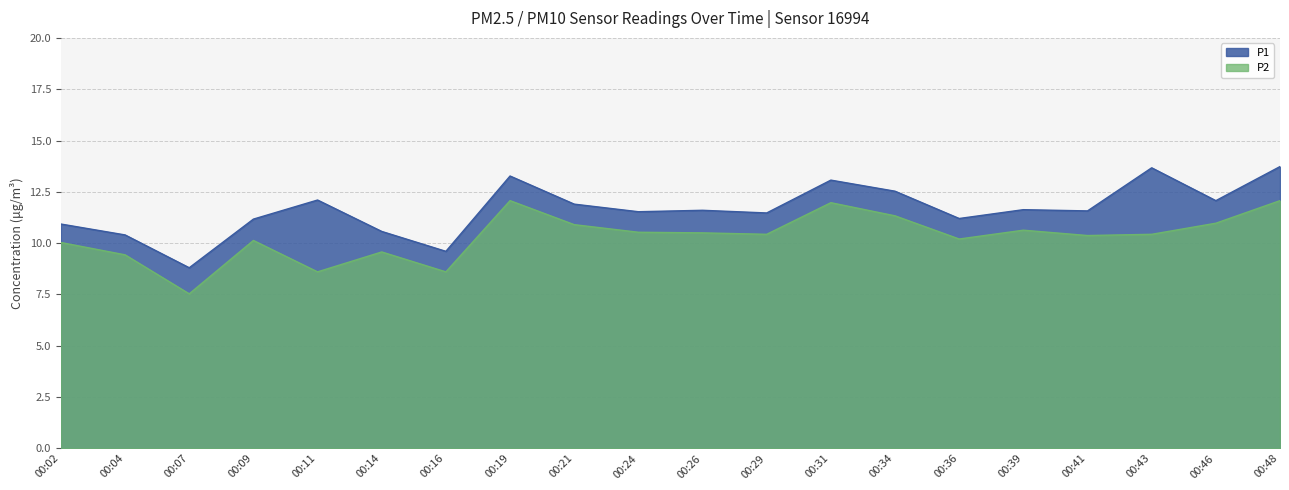

How many distinct data groups are displayed?

2